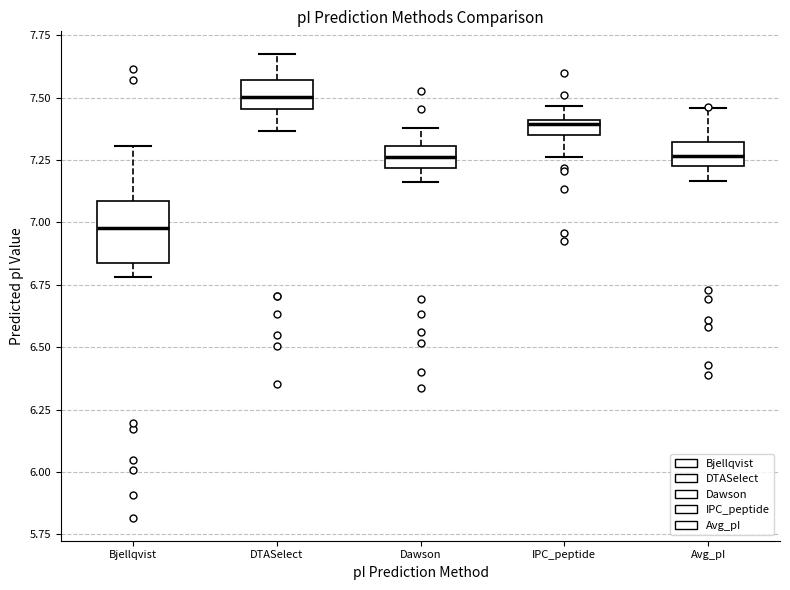

Which box is the tallest, from its lower edge to its upper edge?

Bjellqvist